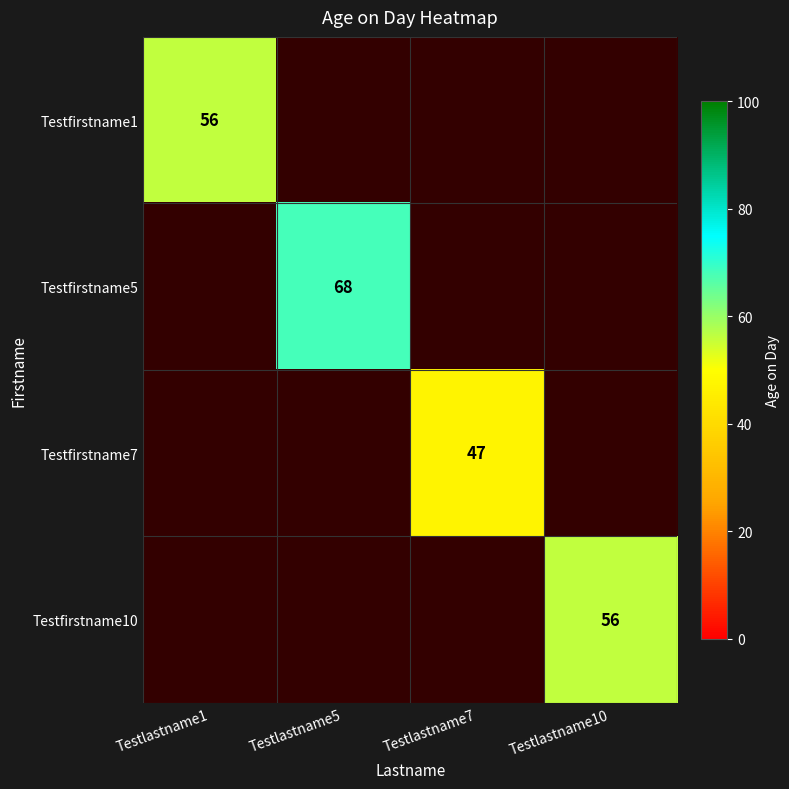

How many categories are shown in the chart?

4